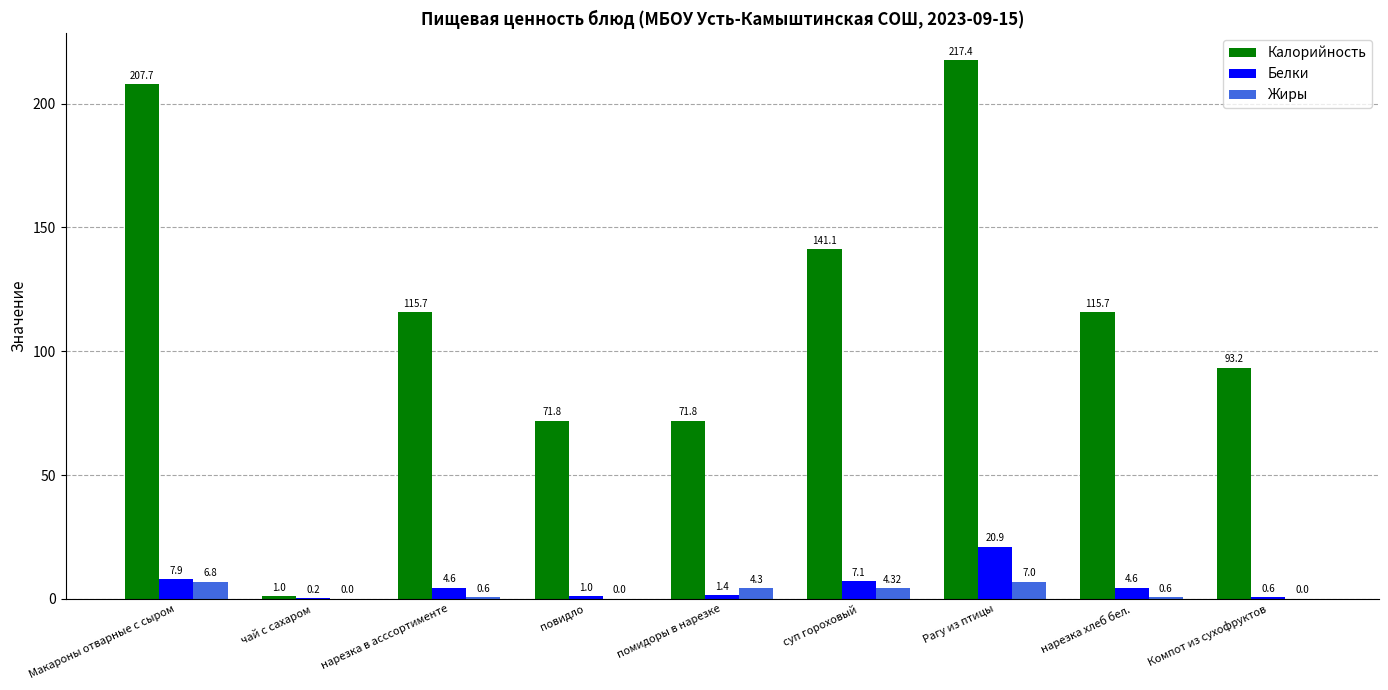

Are the bars grouped side by side (vs. stacked)?

Yes